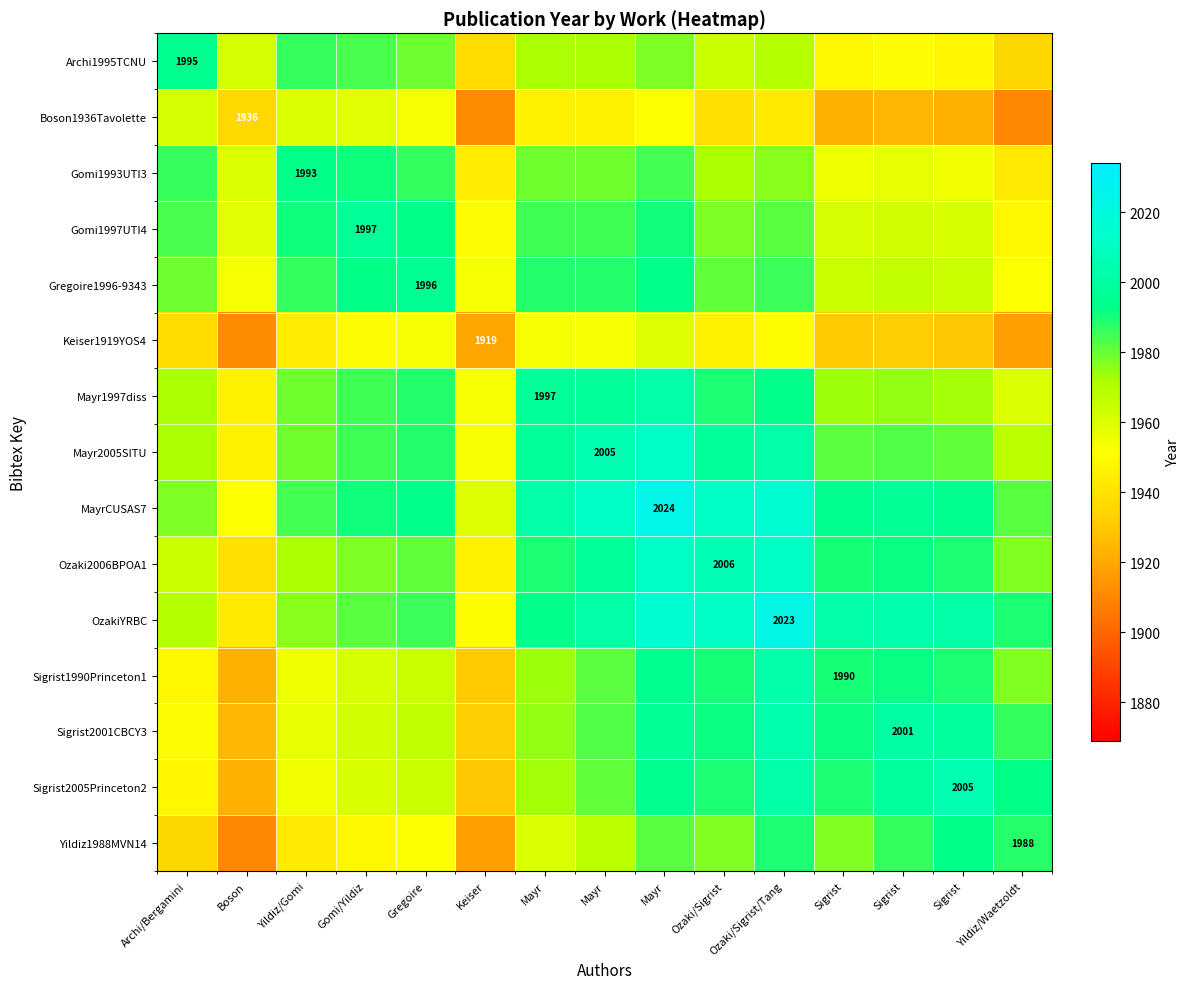

What is the difference between the second highest and minimum values in the MayrCUSAS7 series?

63.5